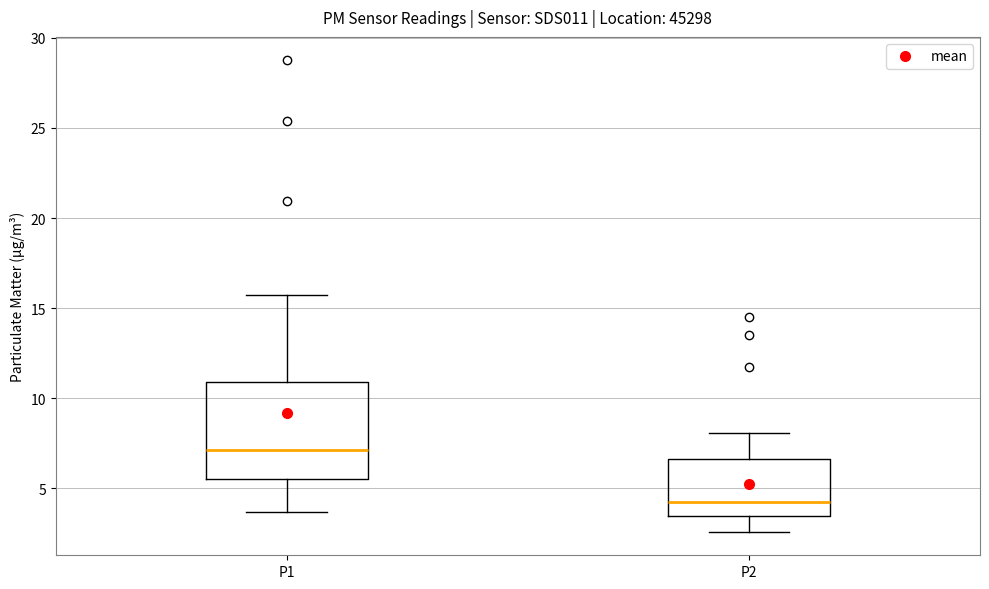

Reading left to right, read every box against the y-axis: the position of its median line, the range the box covers, and the ends of its whiskers. The values are not printed on the chart, so give them approximately, as read against the axis.

P1: median 7.0, box 5.5 to 11.0, whiskers 3.5 to 15.5
P2: median 4.0, box 3.5 to 6.5, whiskers 2.5 to 8.0